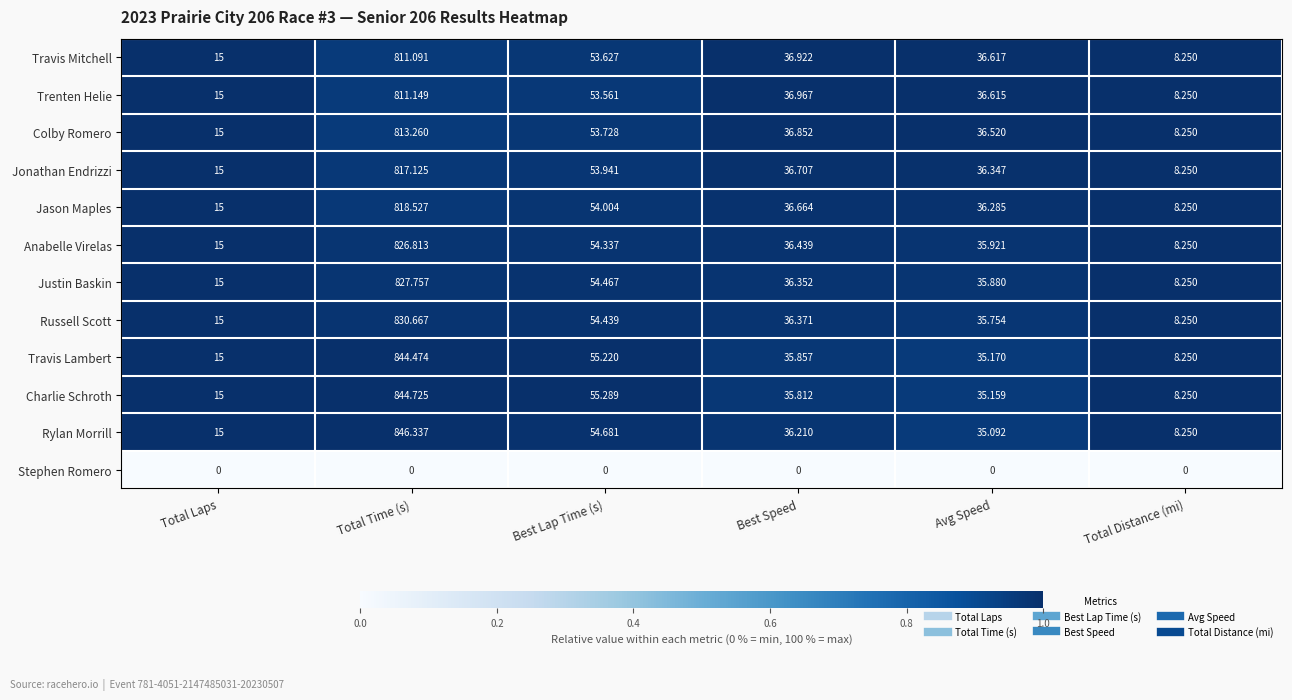

Which series has the largest range (max minus min)?

Rylan Morrill